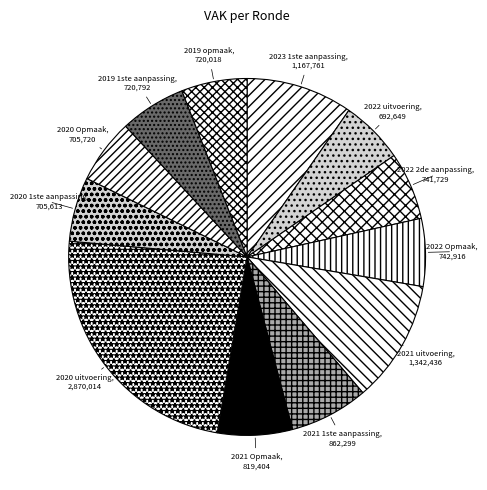

True or false: 2022 2de aanpassing accounts for 13% of the total.

False